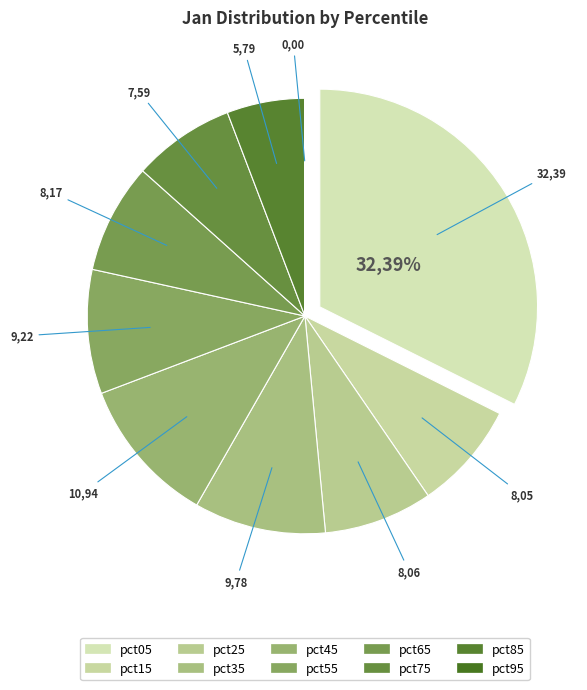

Is there a majority slice in this chart?

No